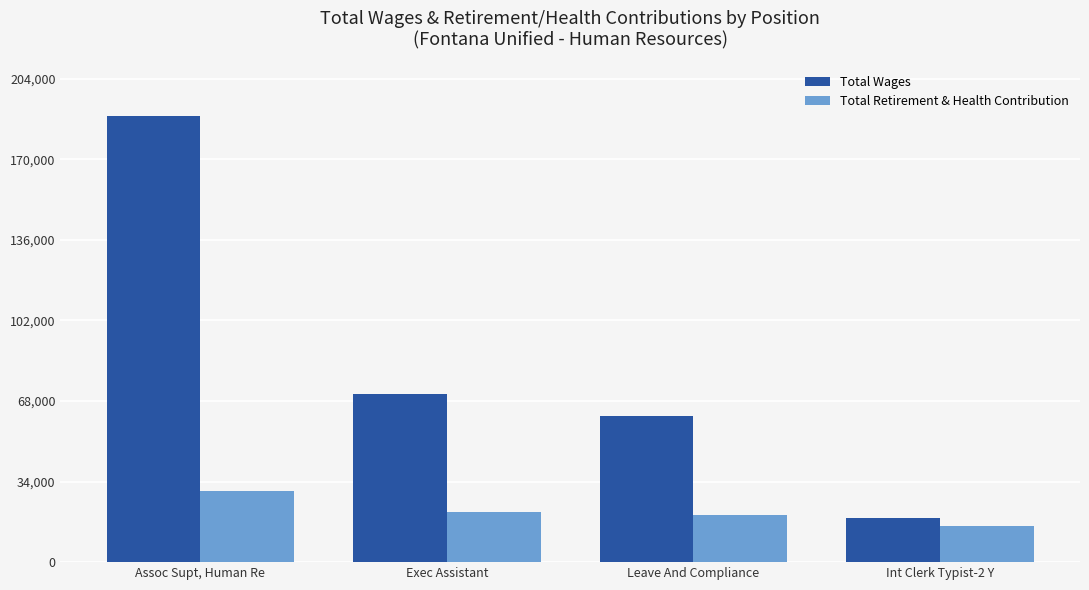

What is the average value of the Total Retirement & Health Contribution series?

21636